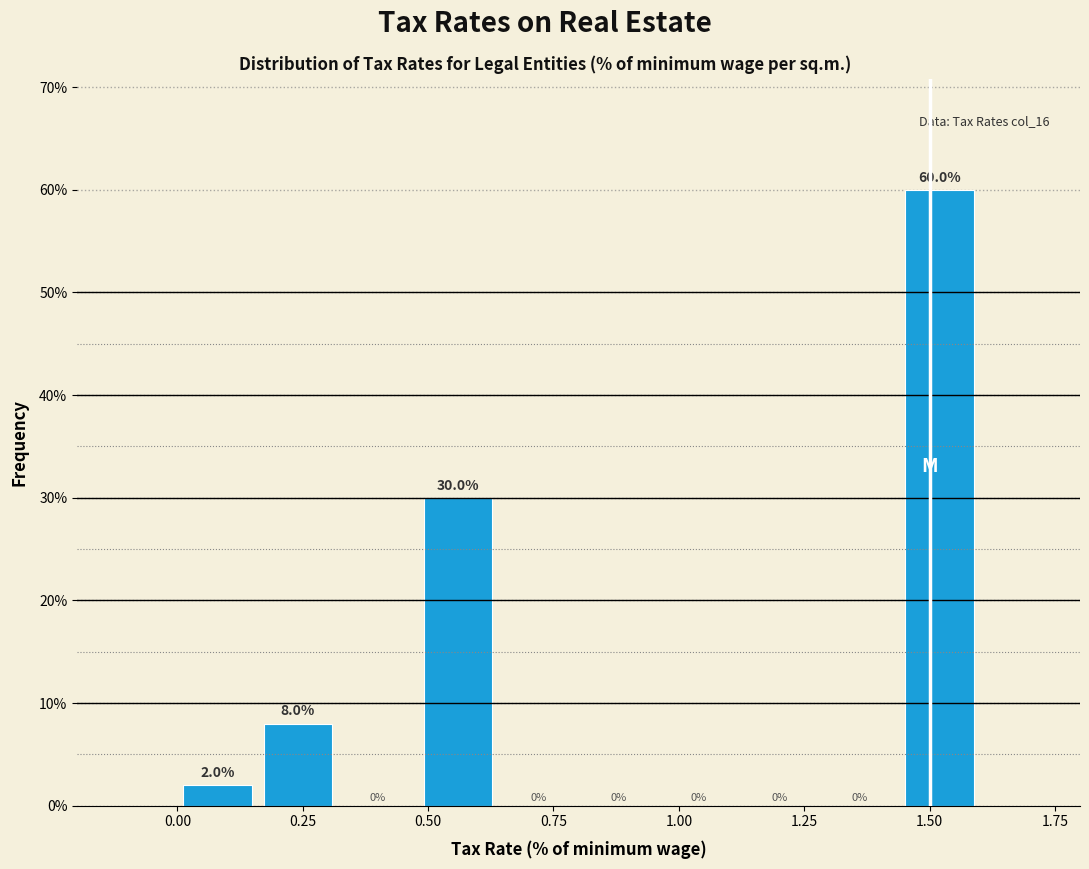

Around what value on the x-axis is the tallest bar? Give the approximate position of its centre, as read against the axis.

1.50